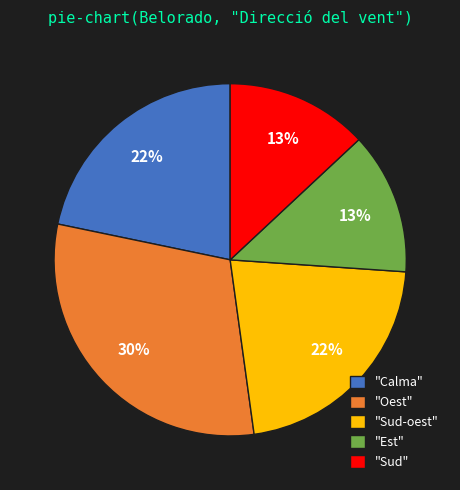

Is there a majority slice in this chart?

No